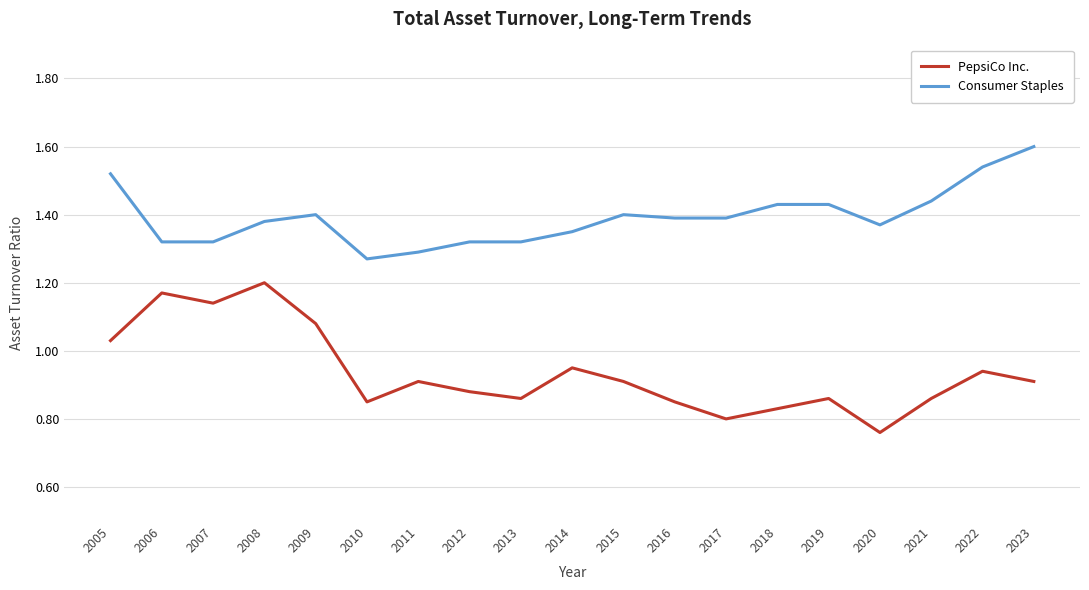

The Consumer Staples series shows 0.6 at 2022. True or false?

False